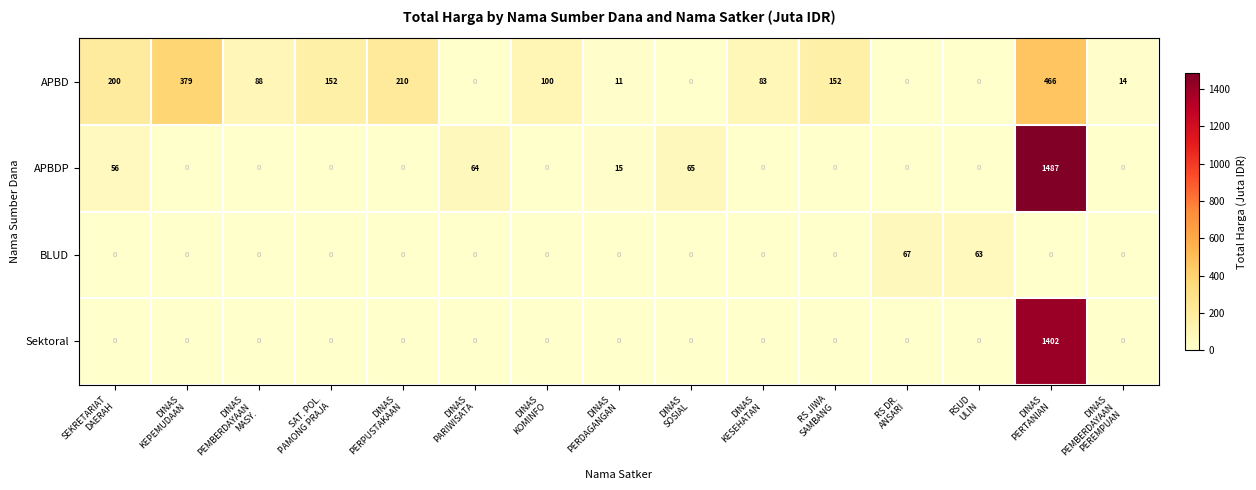

Which series has the largest total across all categories?

APBD